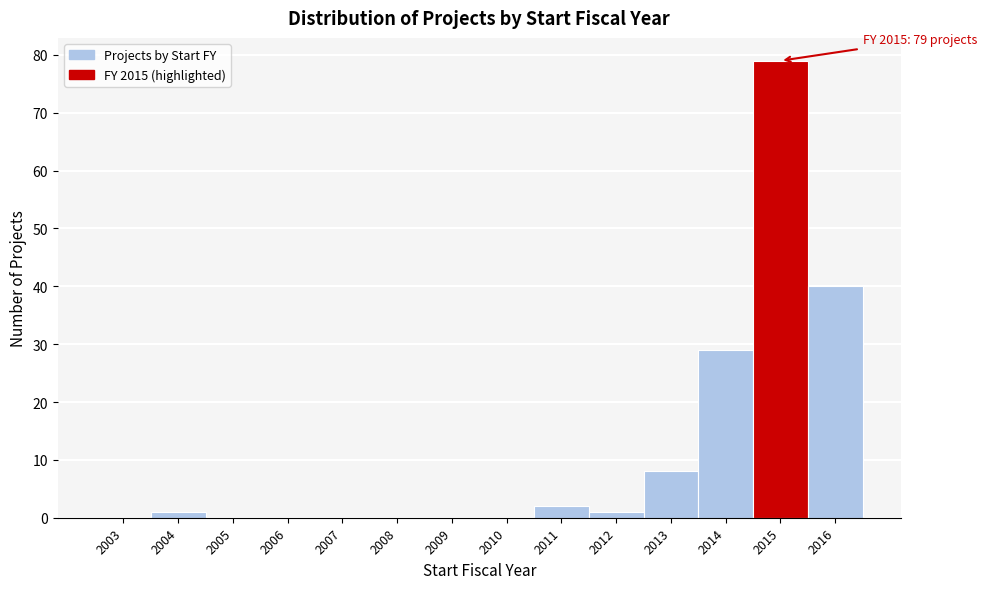

Reading left to right, transcribe all the data shown in this chart.

2003=0	2004=1	2005=0	2006=0	2007=0	2008=0	2009=0	2010=0	2011=2	2012=1	2013=8	2014=29	2015=79	2016=40